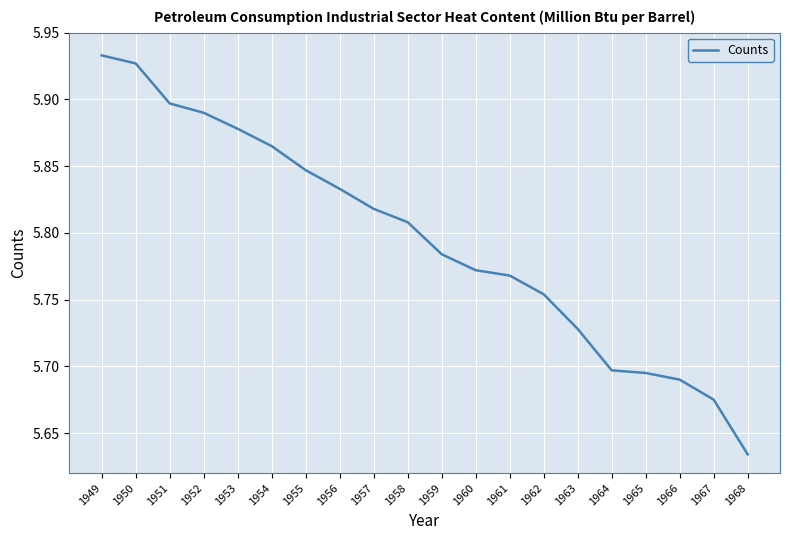

How many series are shown in this chart?

1